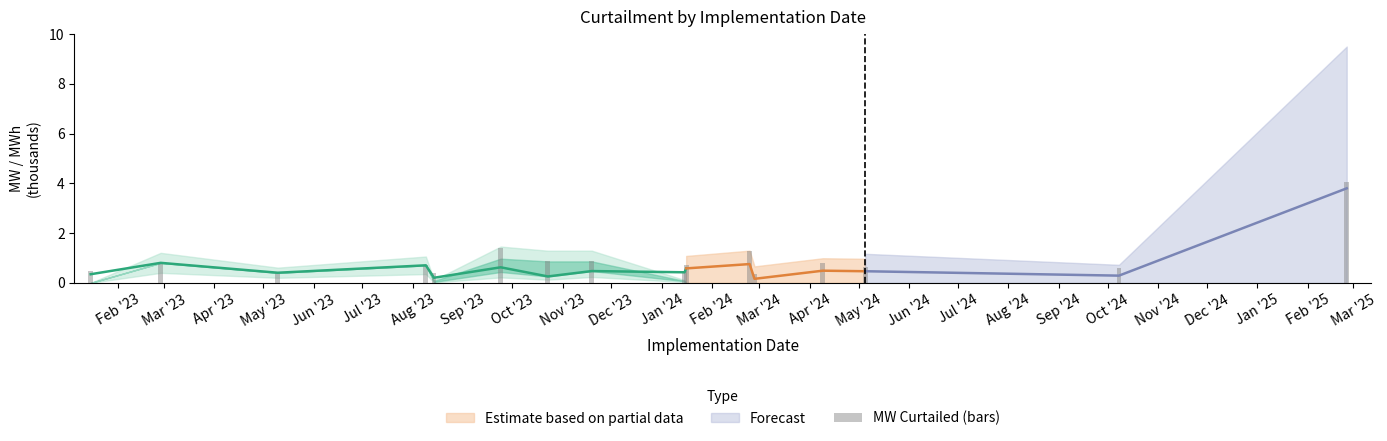

List the labels in order of value, largest first.

May '24, Jul '23, Dec '23, Sep '23, Aug '23, Feb '24, Mar '23, Nov '23, May '23, Mar '24, Apr '24, Oct '23, Feb '23, Apr '23, Jun '23, Jan '24